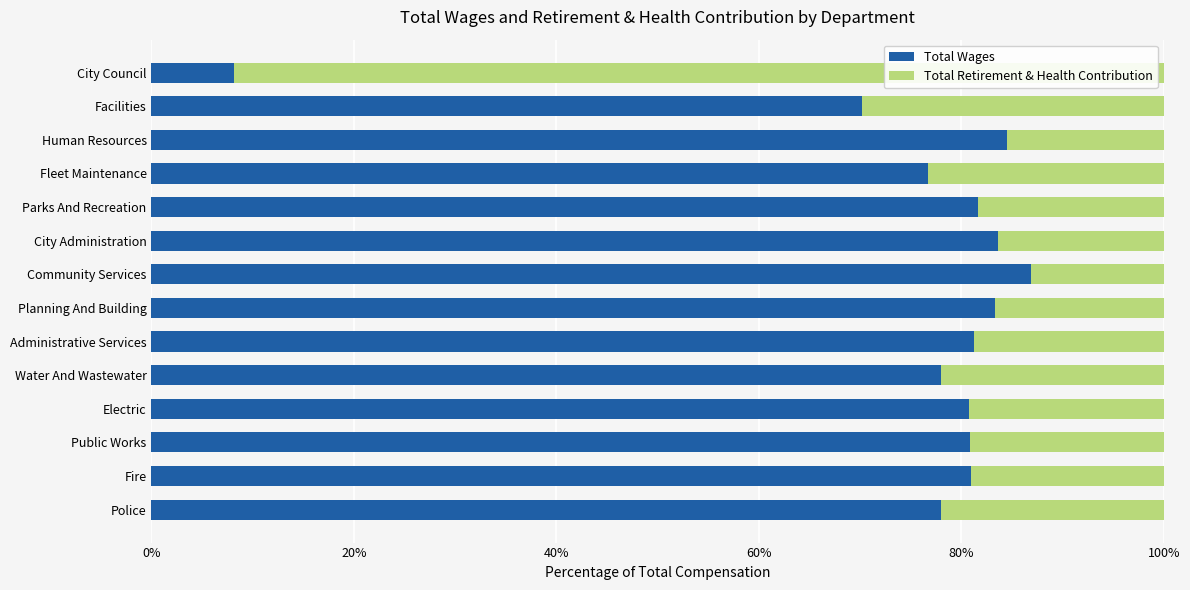

The Total Wages series shows 141.8 at Fire. True or false?

False